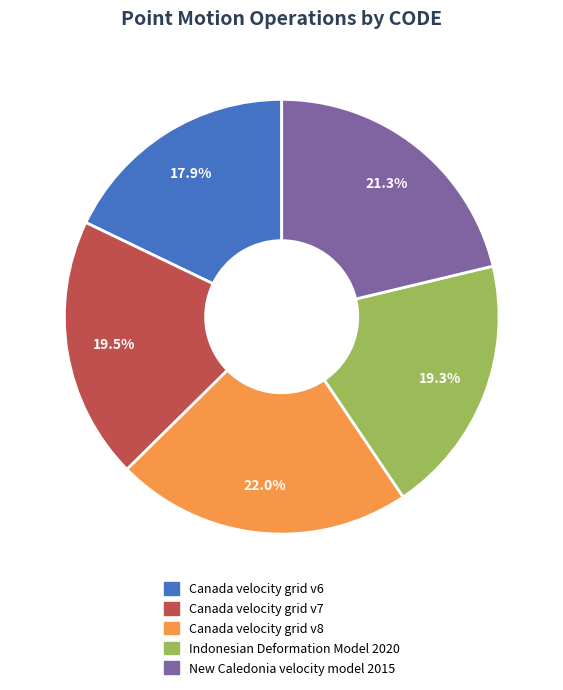

Combined, what portion of the pie is Canada velocity grid v8 and Canada velocity grid v6?

39.9%